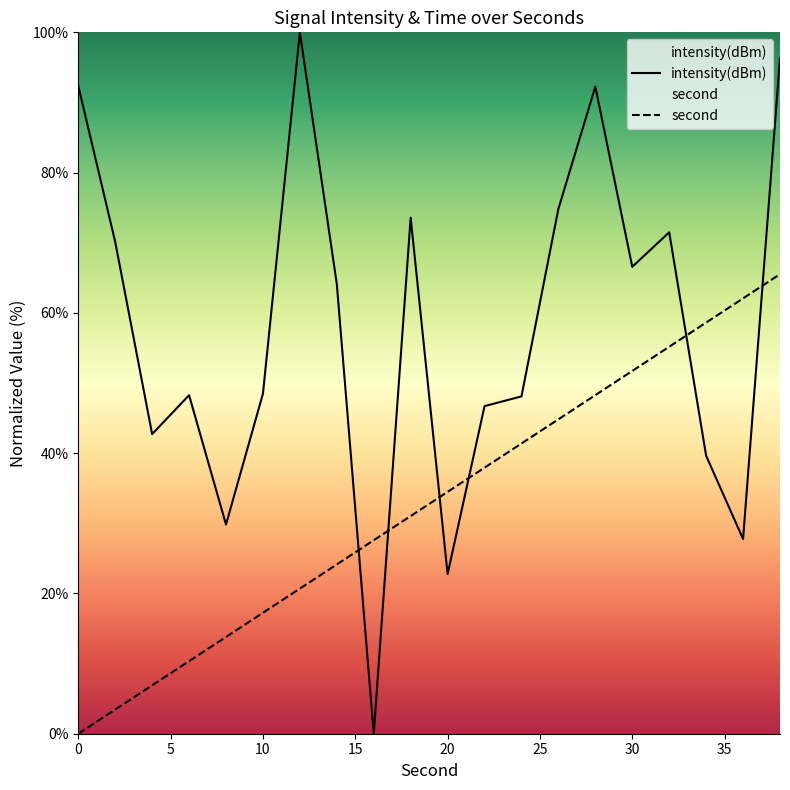

Is the value of intensity(dBm) at 20 greater than the value of second at 0?

Yes